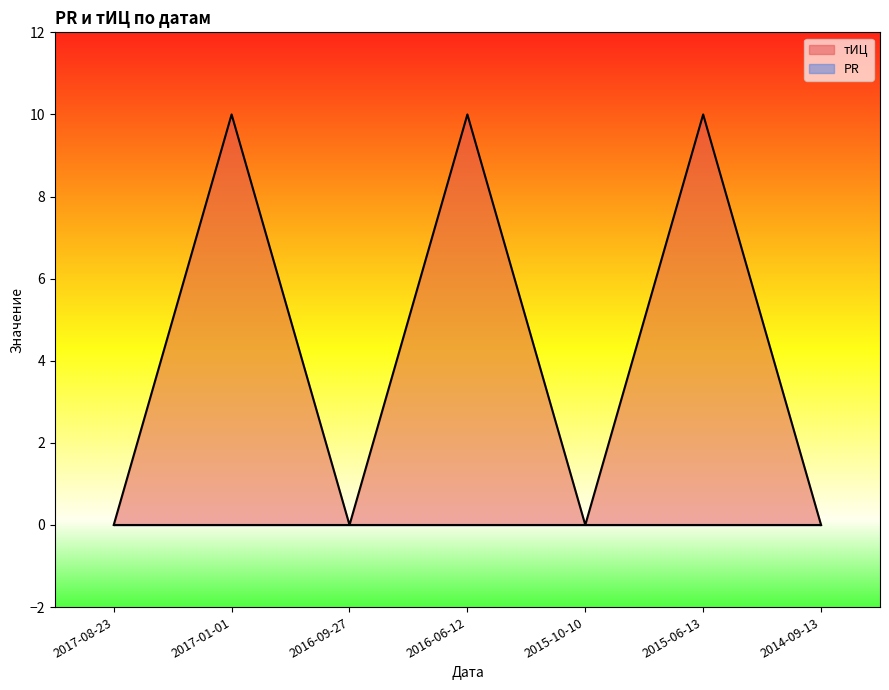

At which label is the value closest to 5?

2017-08-23